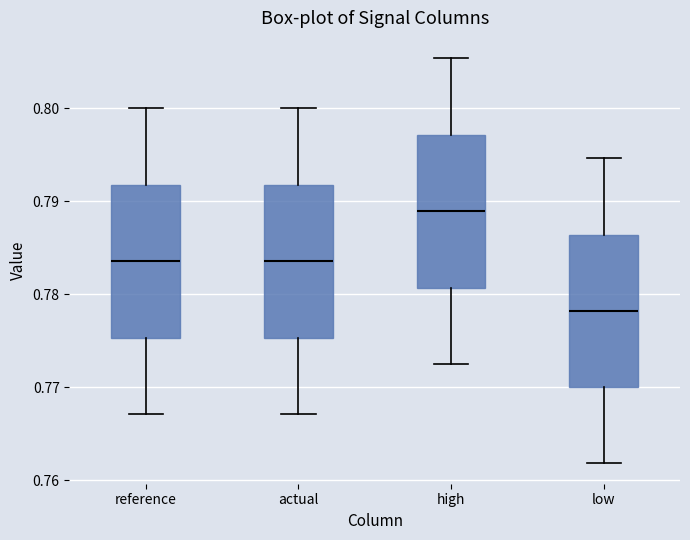

Reading left to right, transcribe this box plot: for each box, give where its median line is, the range the box spans, and where its two whiskers end, as read against the y-axis. The values are not printed on the chart, so give them approximately, as read against the axis.

reference: median 0.784, box 0.775 to 0.792, whiskers 0.767 to 0.800
actual: median 0.784, box 0.775 to 0.792, whiskers 0.767 to 0.800
high: median 0.789, box 0.781 to 0.797, whiskers 0.773 to 0.805
low: median 0.778, box 0.770 to 0.786, whiskers 0.762 to 0.795